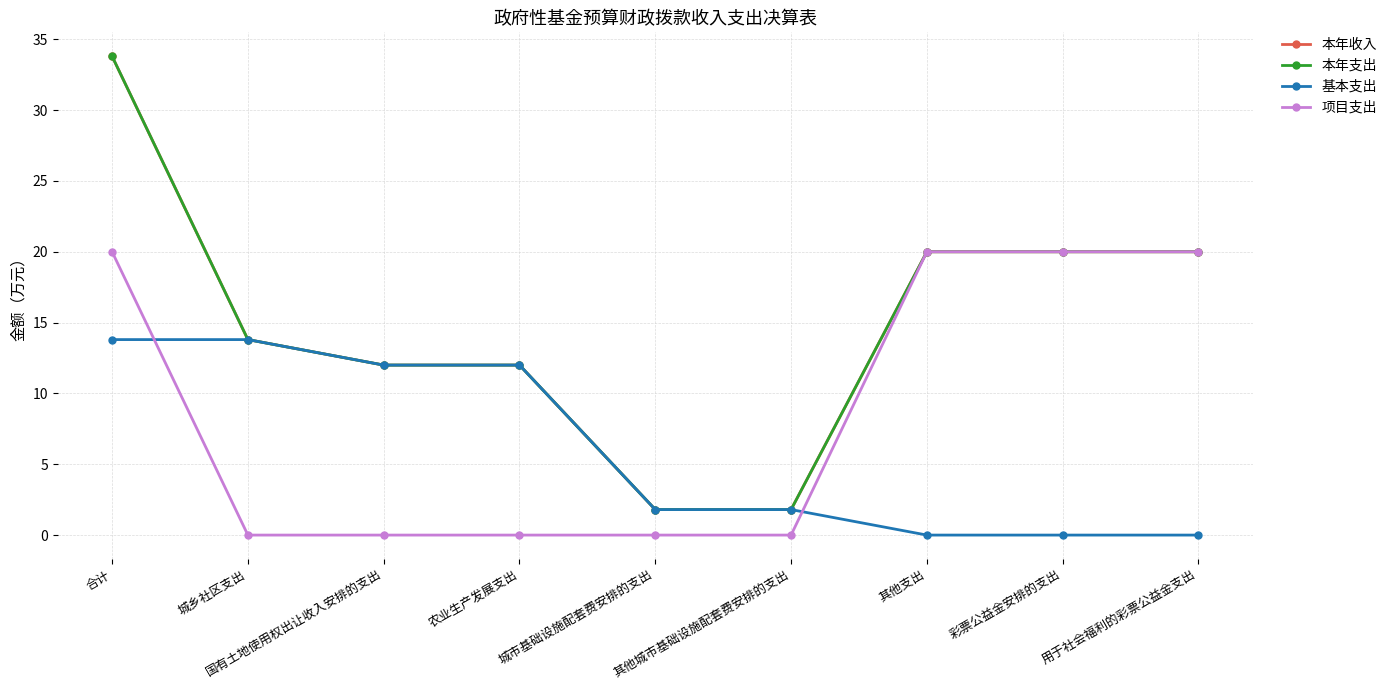

True or false: 本年收入 and 本年支出 cross at least once.

False